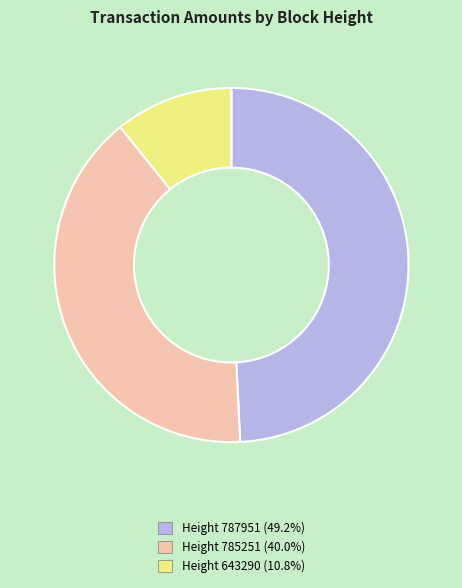

Does any single category account for the majority?

No